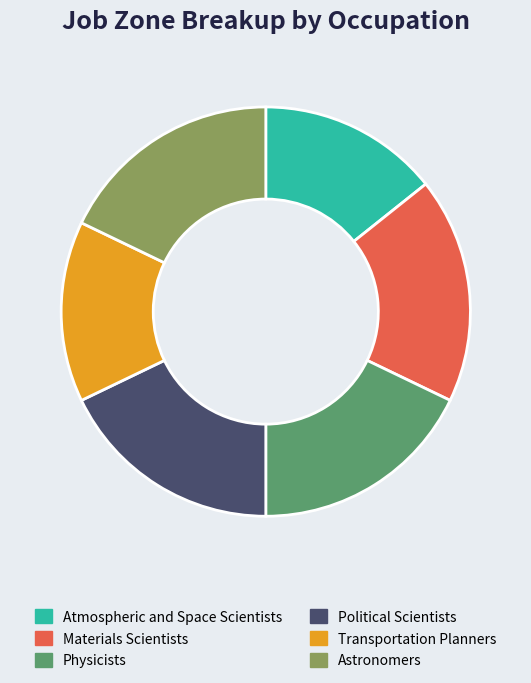

True or false: Astronomers accounts for 18% of the total.

True